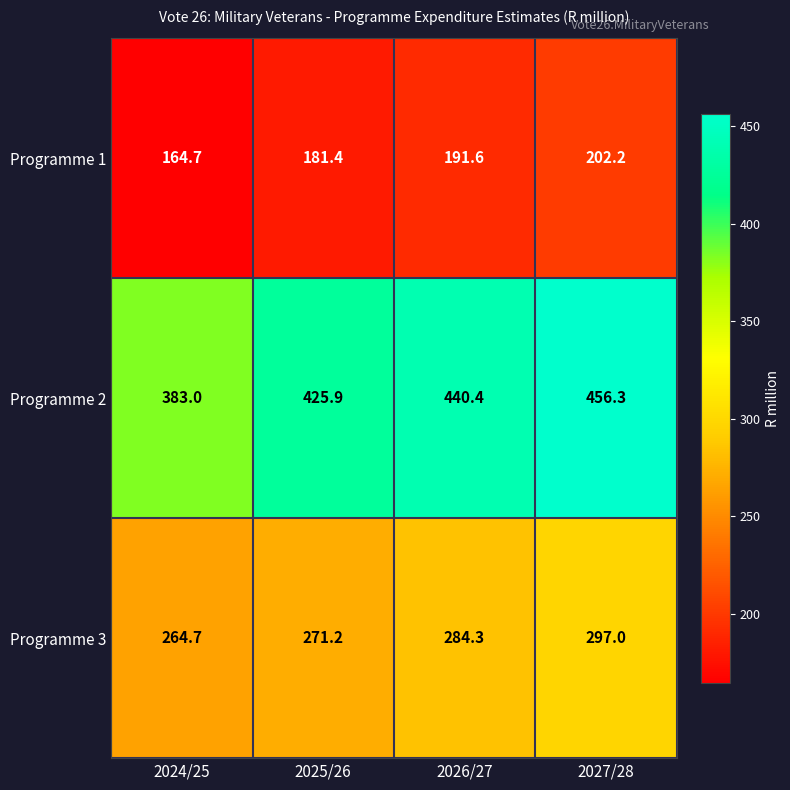

Which label corresponds to the largest value in the chart?

2027/28